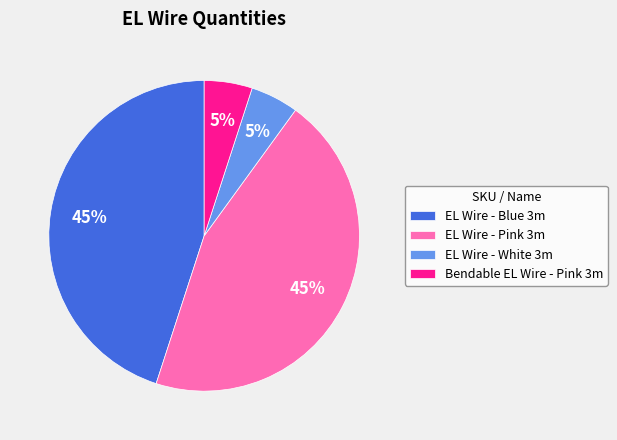

How many slices are in this pie chart?

4